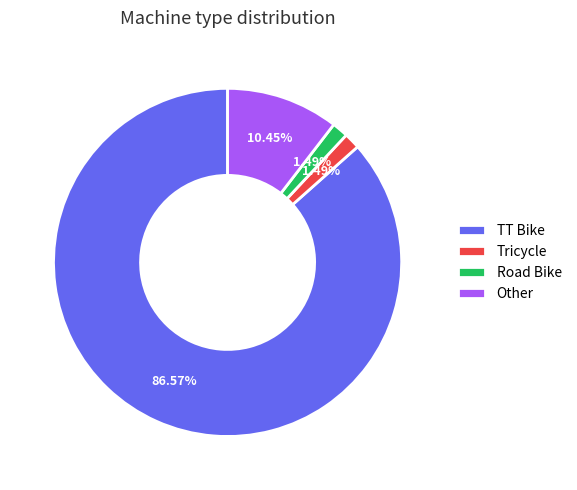

What is the largest slice in the pie chart?

TT Bike